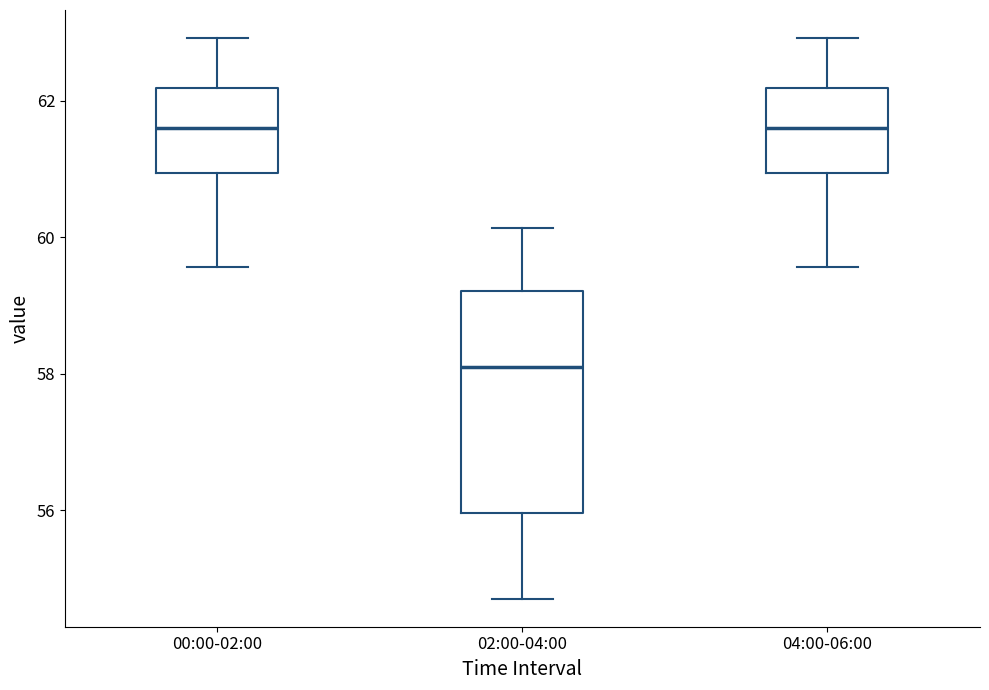

Where does the median line of the box for 00:00-02:00 sit on the y-axis? The values are not printed on the chart, so give them approximately, as read against the axis.

61.6